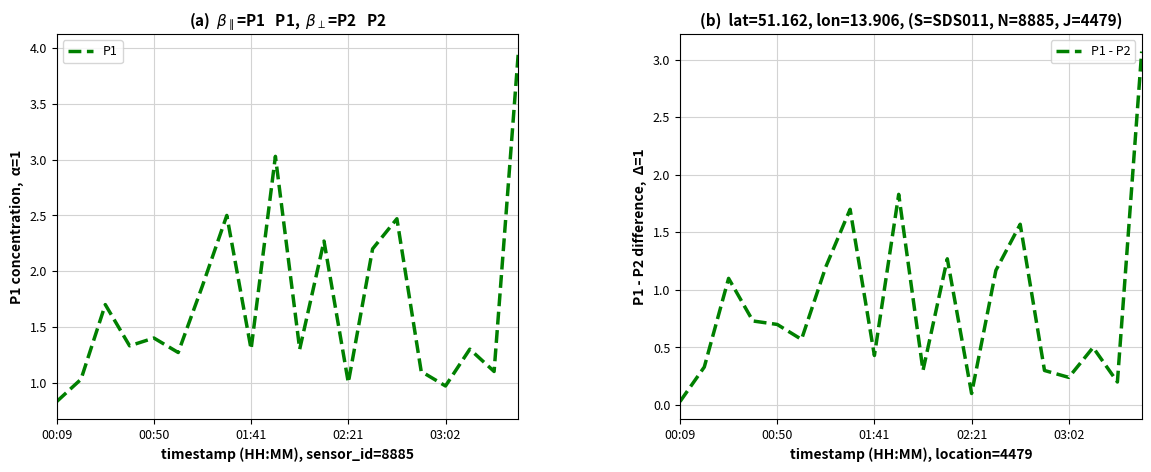

What is the minimum value for P1?

0.8